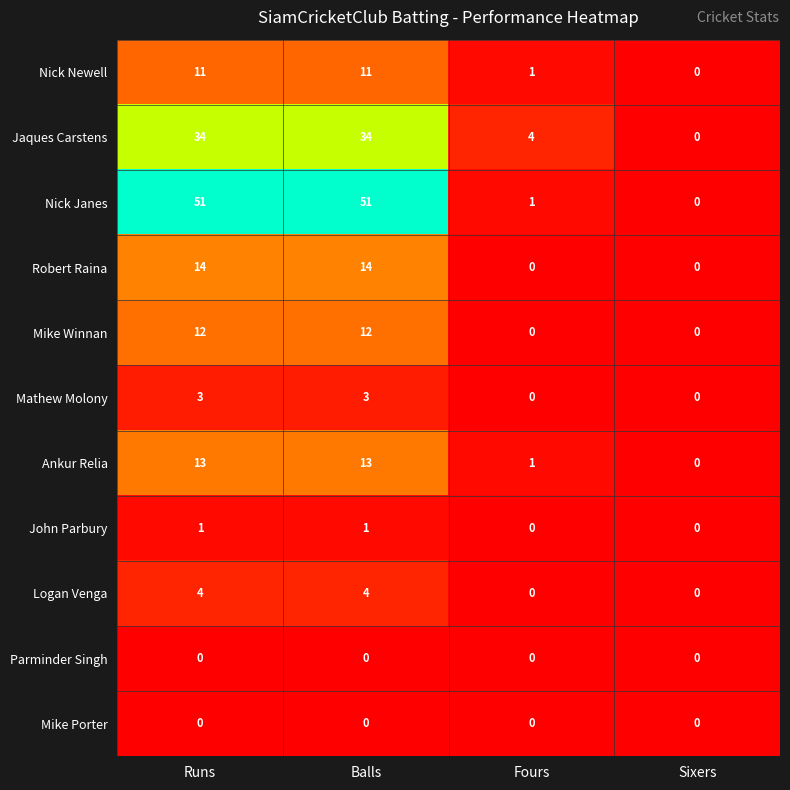

Count the Mathew Molony values in the range 0 to 3.

4